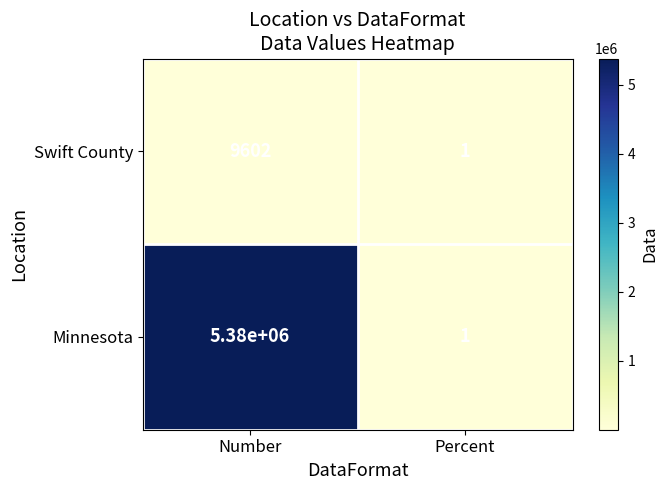

What is the difference between the Minnesota values at Percent and Number?

5379999